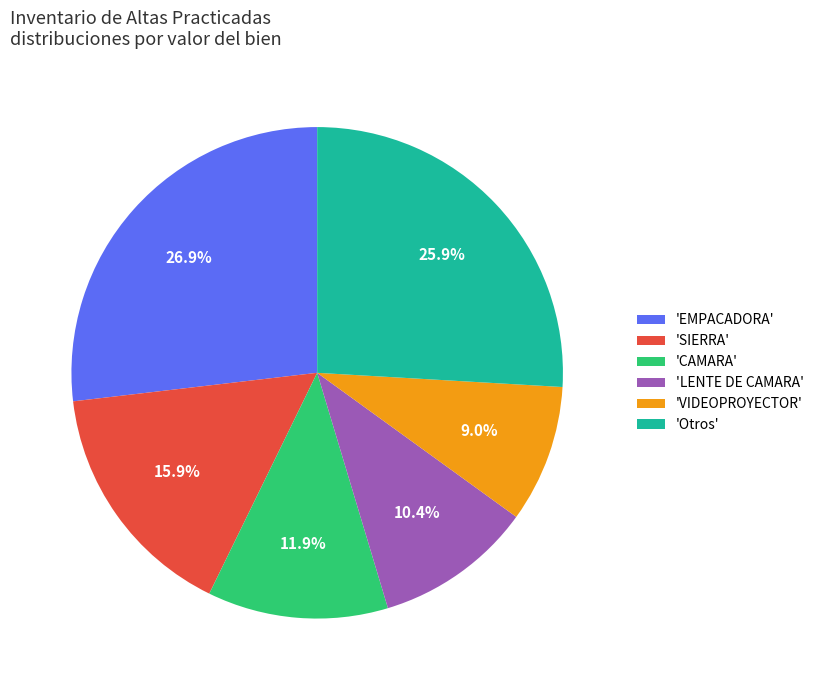

Is there any slice that represents more than half of the pie?

No